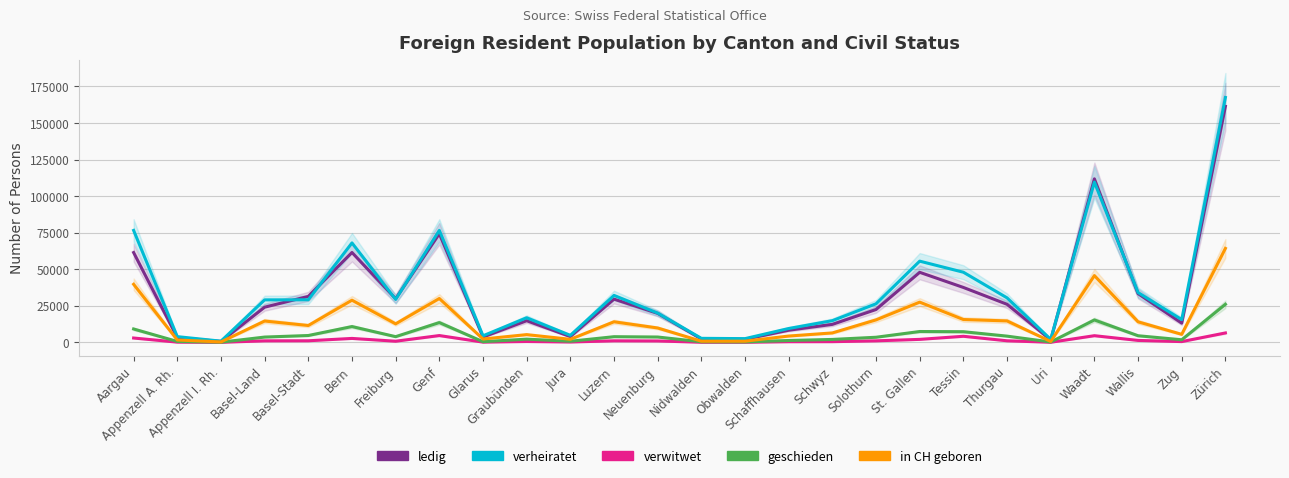

What is the sum of the verwitwet values at Waadt and Glarus?

4733